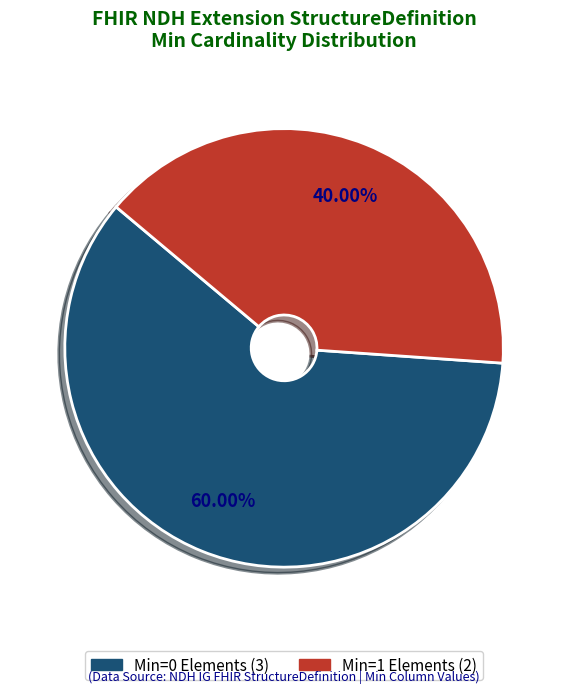

How many slices are in this pie chart?

2